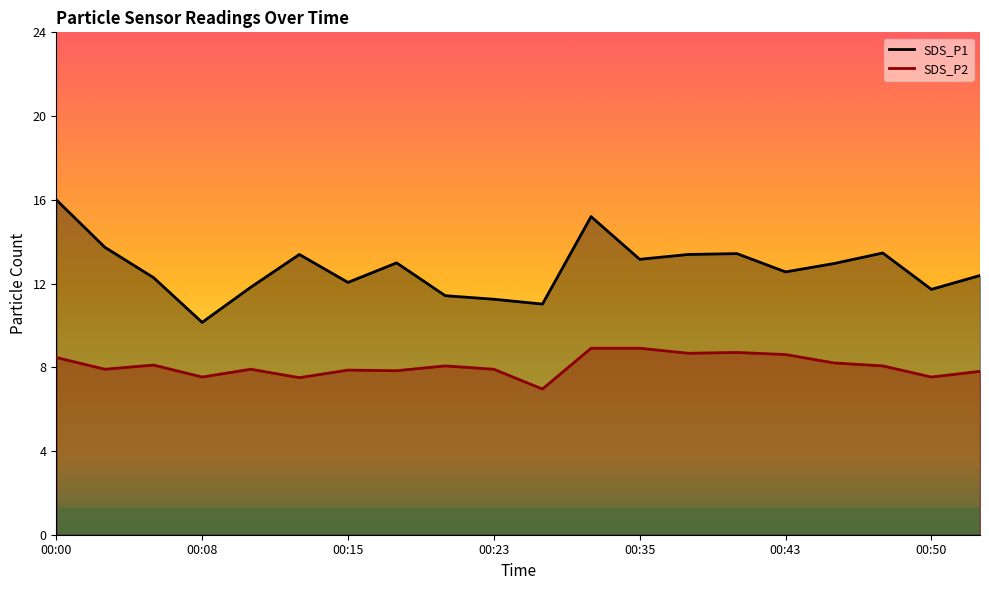

Reading right to left, what are all the values shown in this chart?

SDS_P1: 00:52=12.3	00:50=11.7	00:47=13.4	00:45=12.9	00:43=12.5	00:40=13.4	00:38=13.3	00:35=13.1	00:33=15.1	00:30=11.0	00:23=11.2	00:20=11.4	00:18=12.9	00:15=12.0	00:13=13.3	00:10=11.8	00:08=10.1	00:05=12.2	00:03=13.7	00:00=15.9
SDS_P2: 00:52=7.8	00:50=7.5	00:47=8.0	00:45=8.2	00:43=8.6	00:40=8.7	00:38=8.6	00:35=8.9	00:33=8.9	00:30=6.9	00:23=7.9	00:20=8.0	00:18=7.8	00:15=7.8	00:13=7.5	00:10=7.9	00:08=7.5	00:05=8.1	00:03=7.9	00:00=8.4